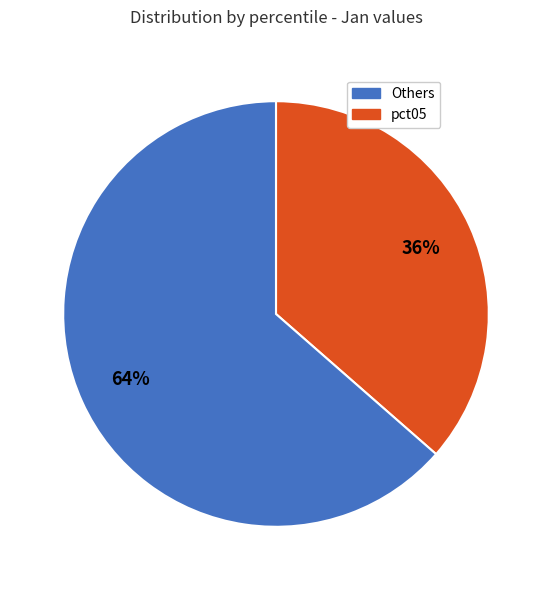

To the nearest percent, what is the average slice percentage?

50%